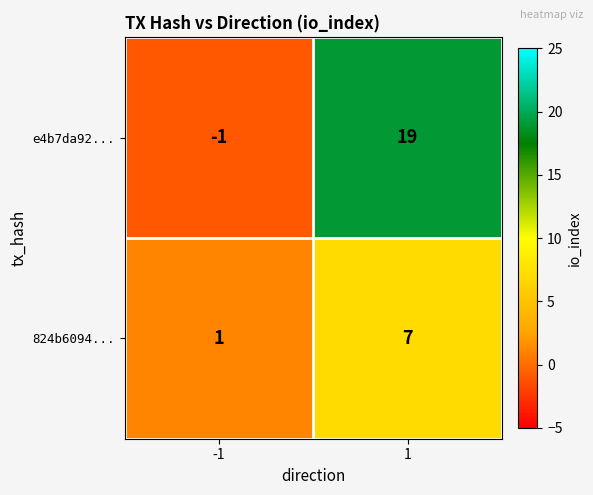

What is the difference between the highest and lowest values at -1?

2